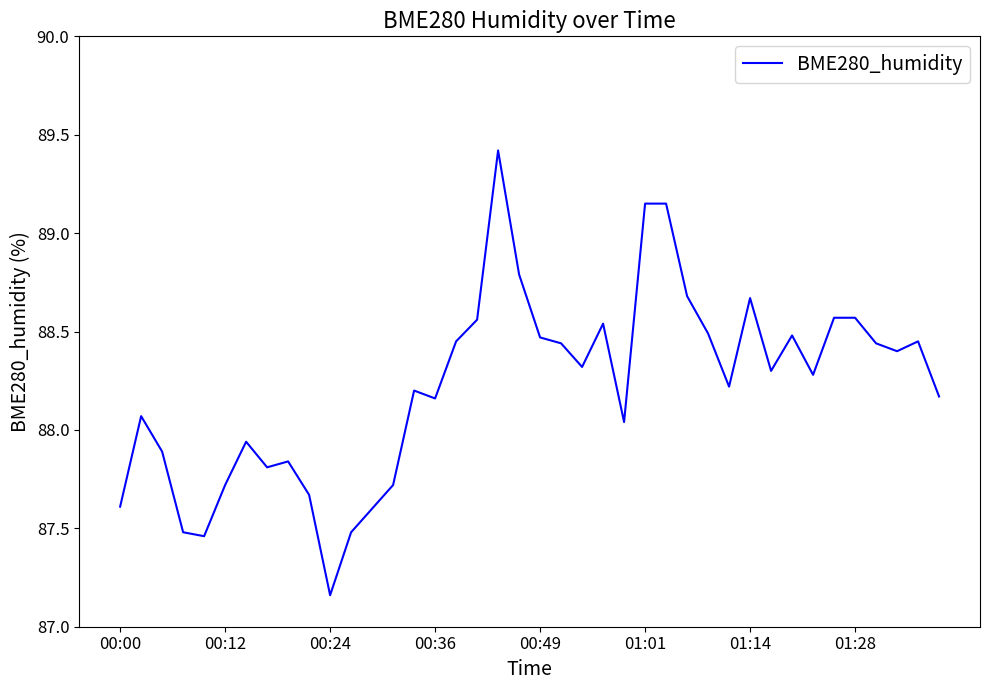

Count the number of data series in this chart.

1